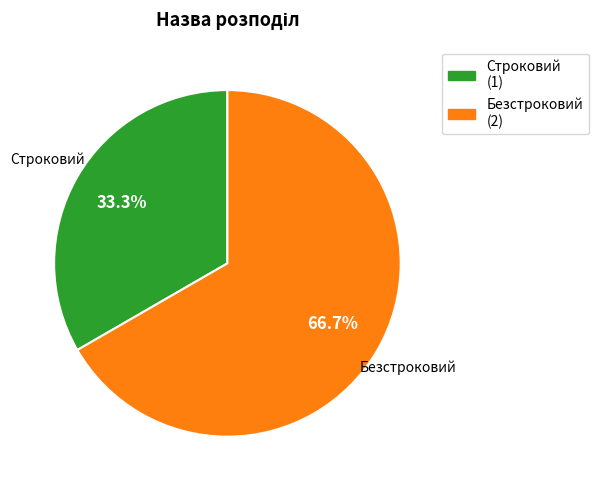

How many slices are in this pie chart?

2